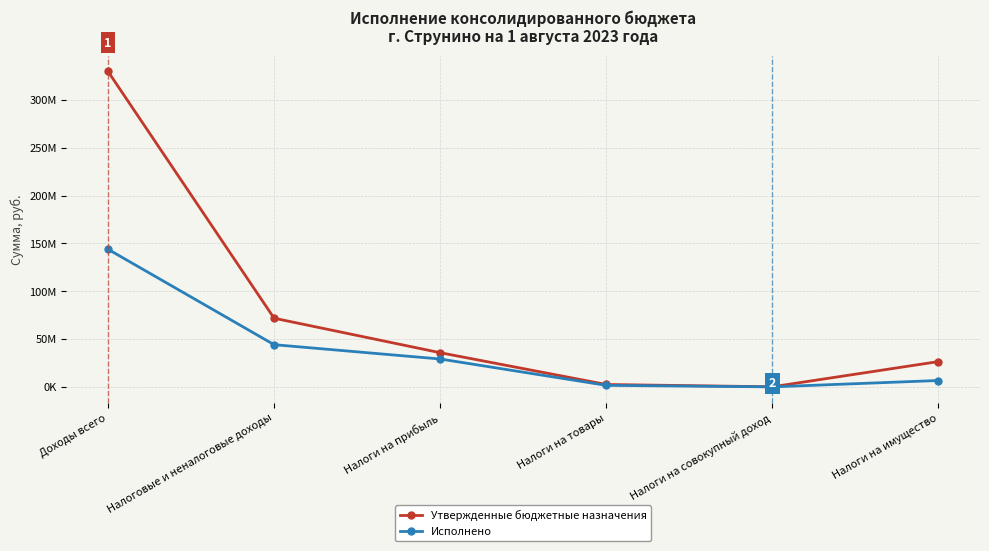

What are all the series names shown in the legend?

Утвержденные бюджетные назначения, Исполнено